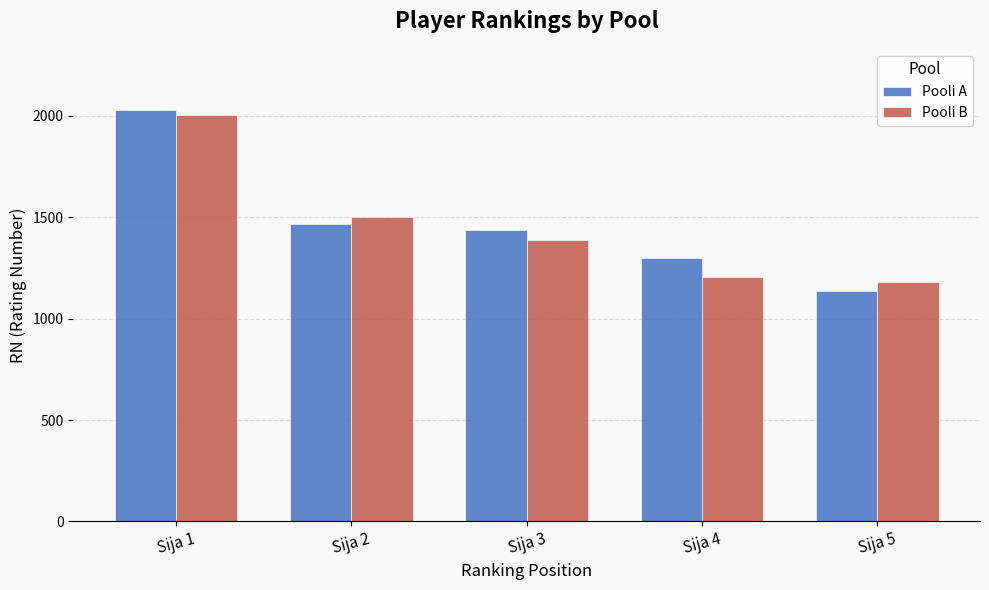

What is the smallest value displayed?

1139